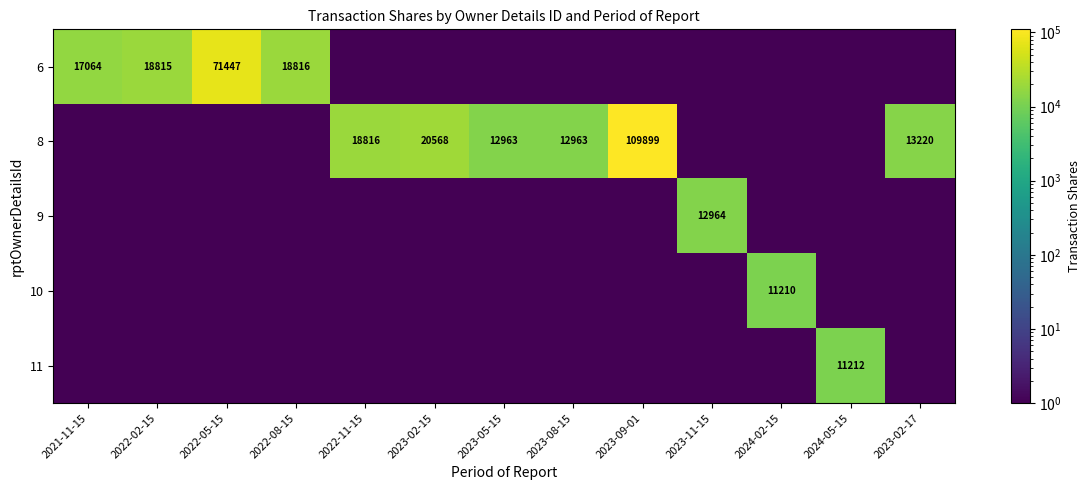

What is the smallest value displayed?

0.5